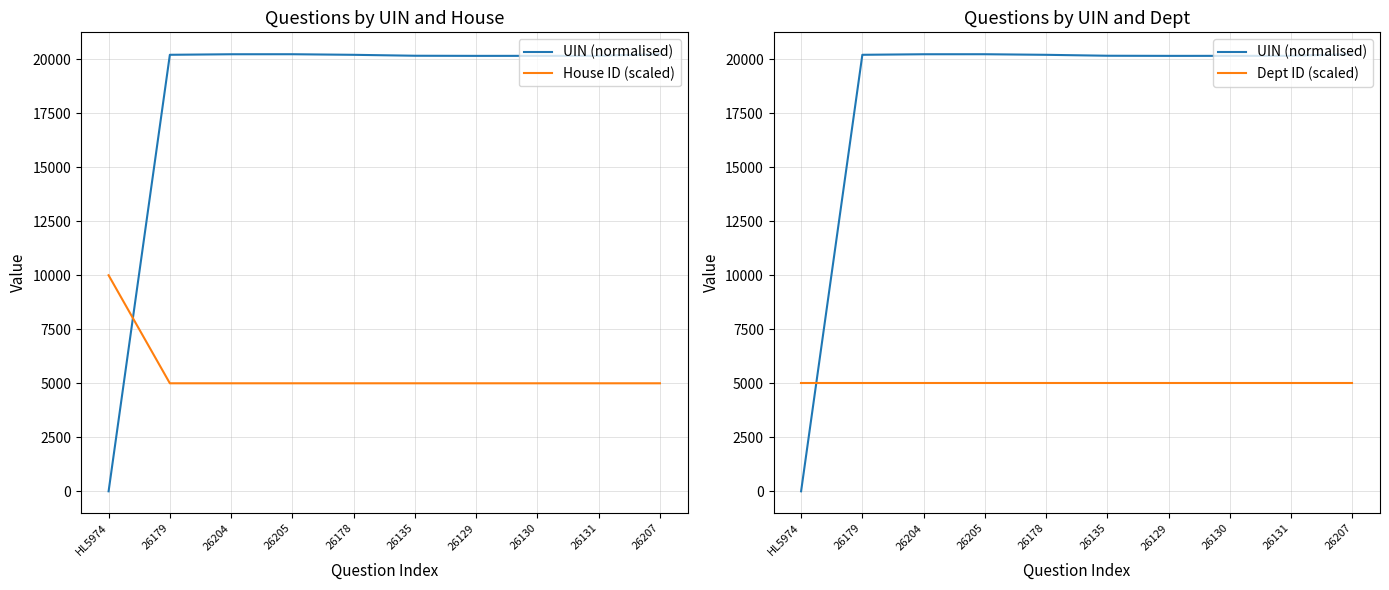

How many series are shown in this chart?

3